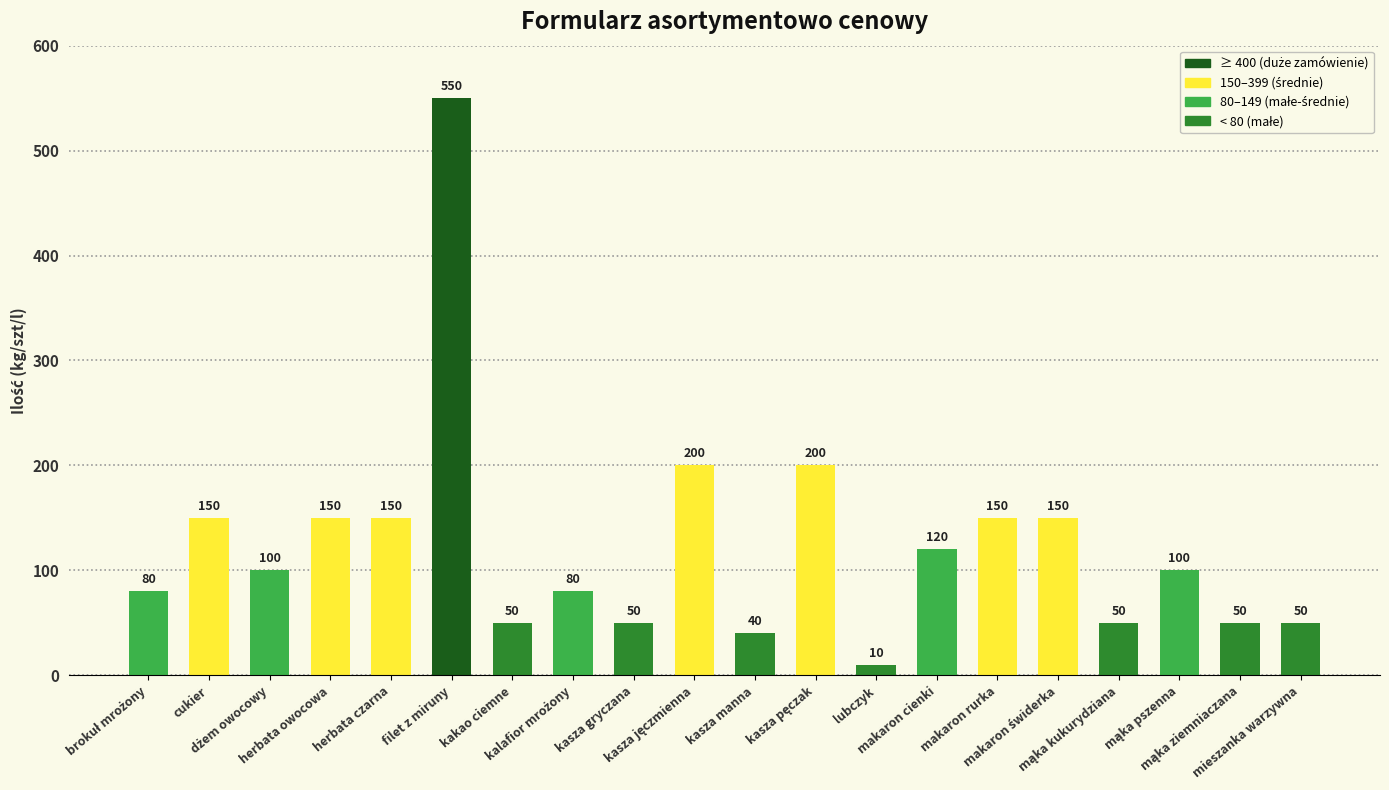

At which category does the chart reach its peak across all series?

filet z miruny